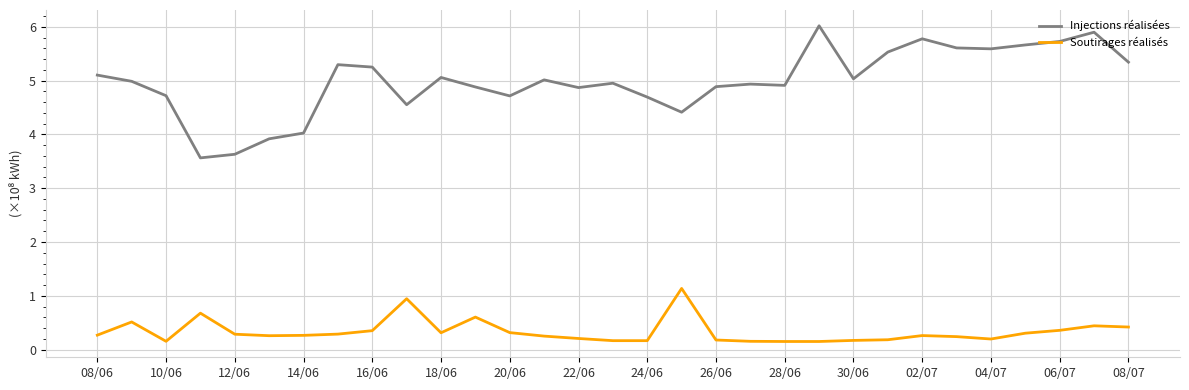

Which series has the largest total across all categories?

Injections réalisées